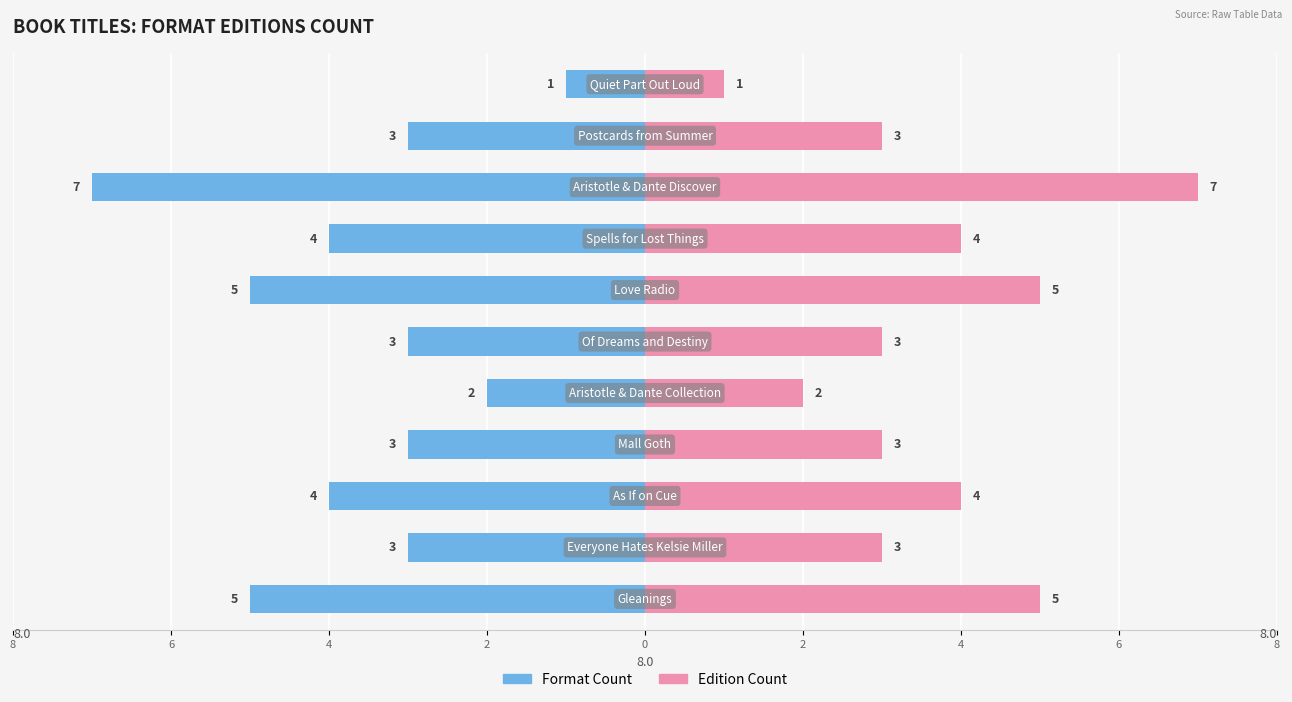

Reading right to left, what are all the values shown in this chart?

Format Count: -1	-3	-7	-4	-5	-3	-2	-3	-4	-3	-5
Edition Count: 1	3	7	4	5	3	2	3	4	3	5